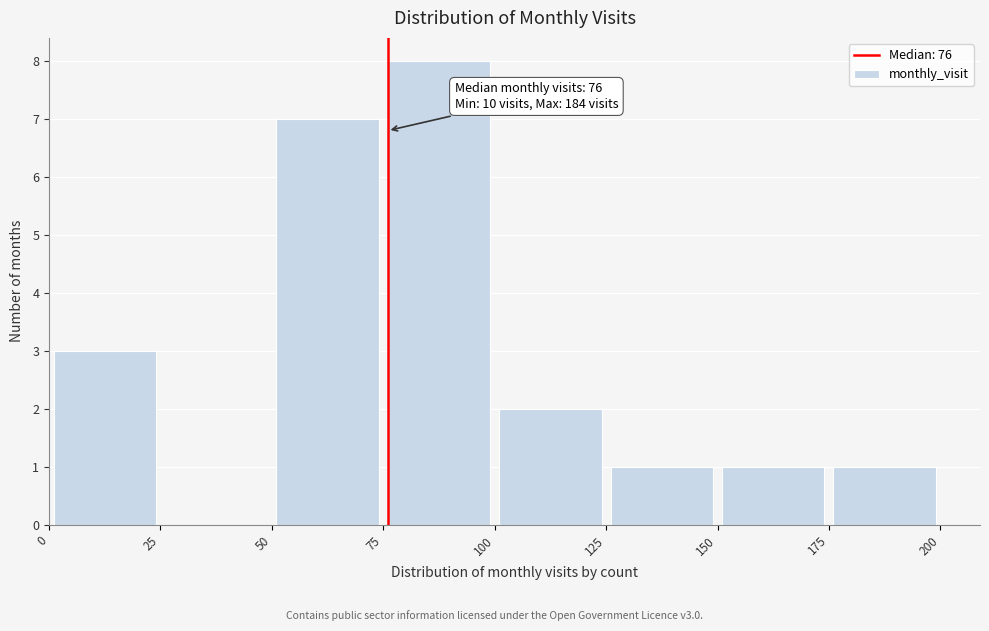

Which range on the x-axis has the tallest bar?

75 to 100